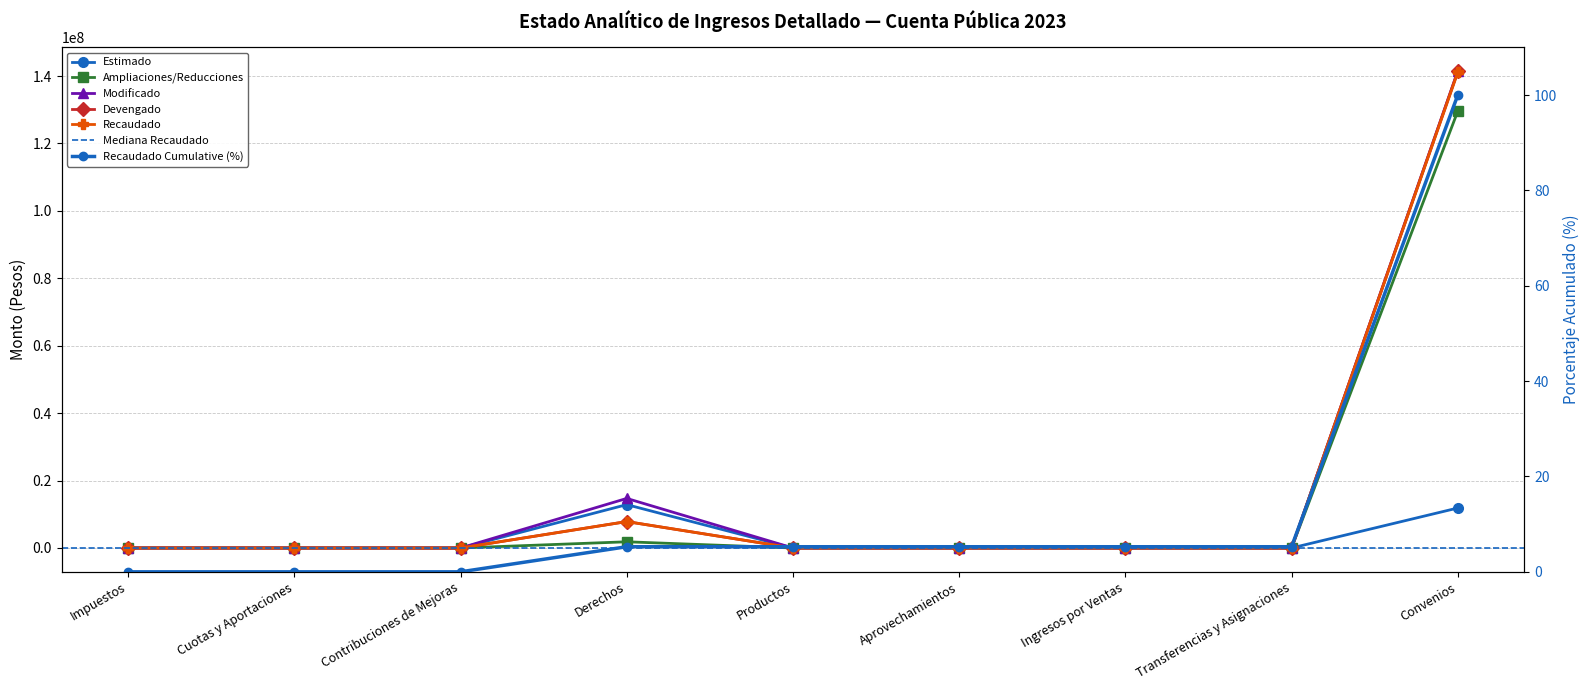

What position from the right is Impuestos?

9